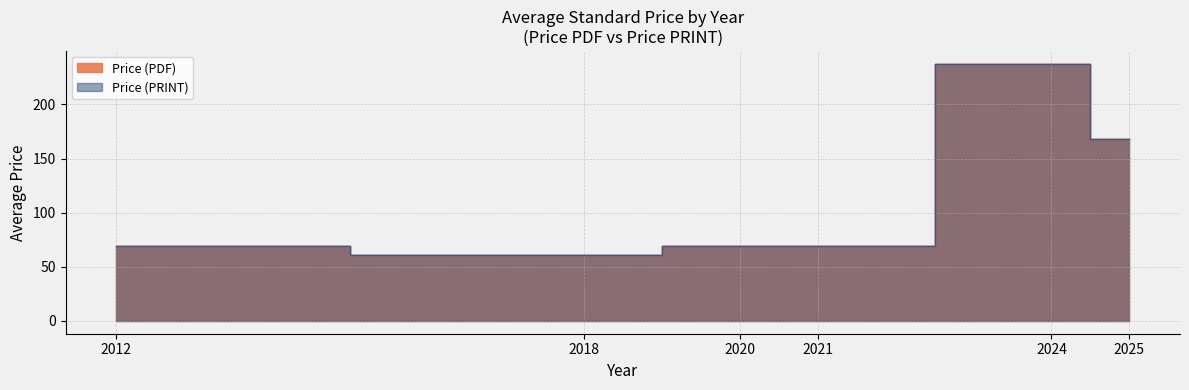

Which series changed the most between 2024 and 2024?

Price (PDF)